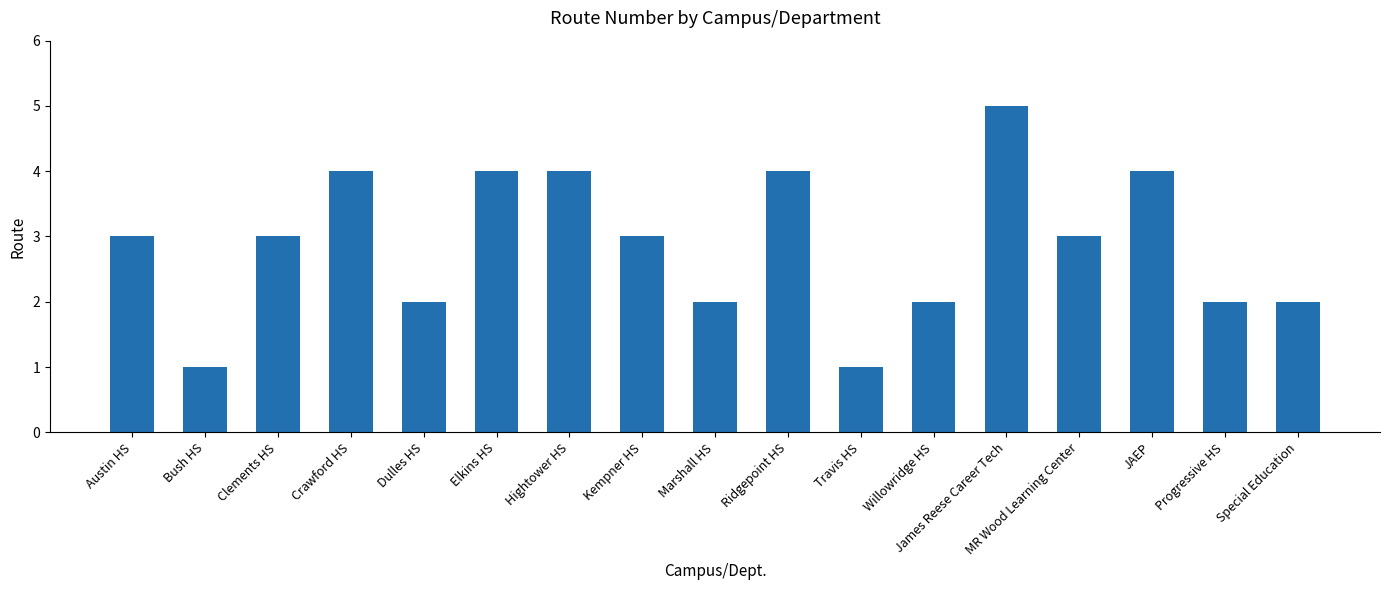

What is the value of the 6th bar from the left?

4